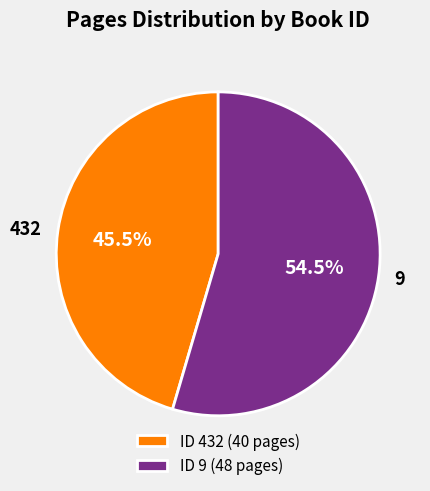

Approximately how many times larger is the value at 432 compared to 9?

0.8